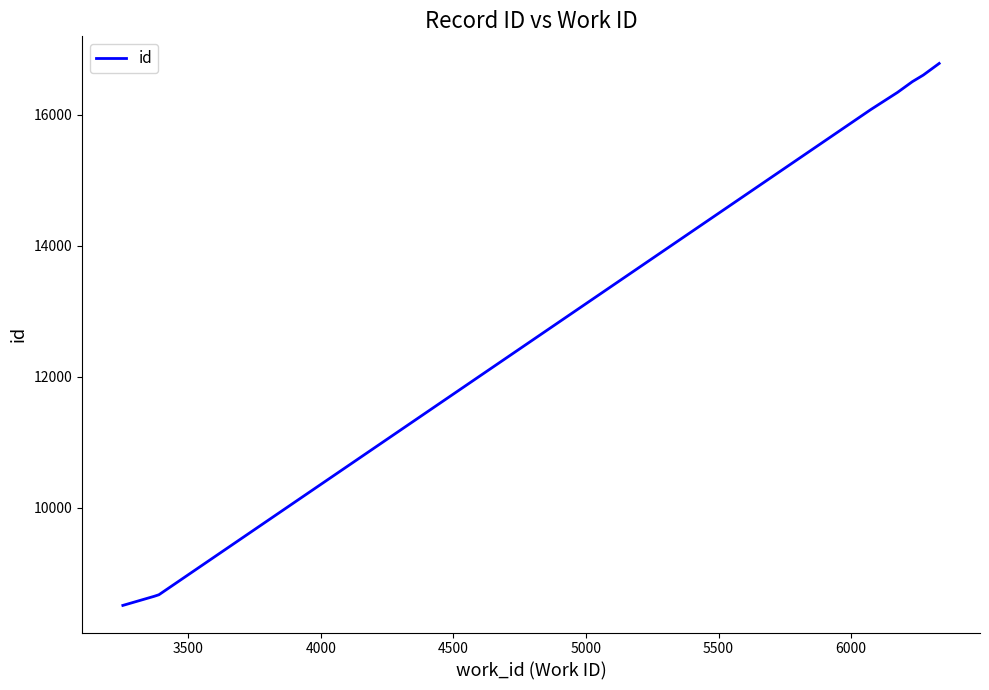

How many lines are shown in the chart?

1